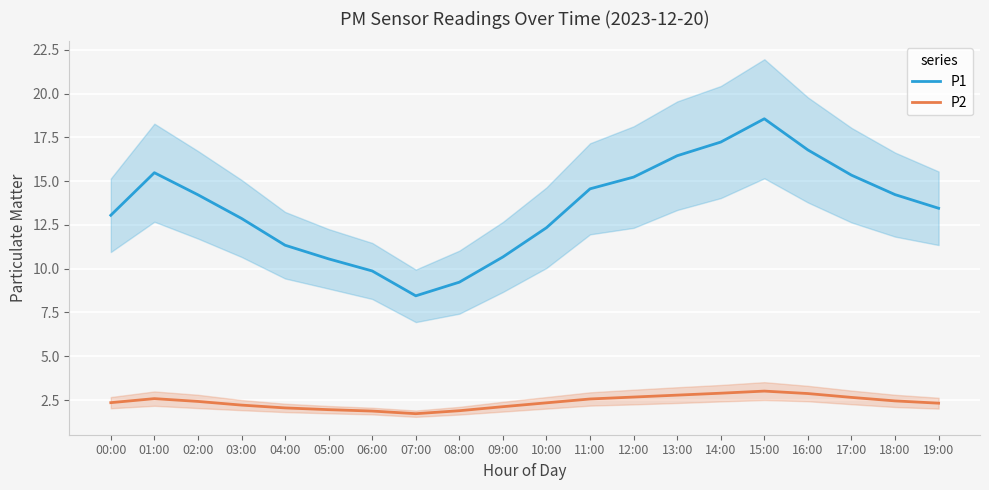

How many data points in P2 are less than 2?

4